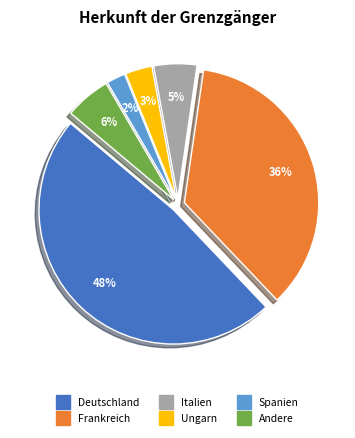

To the nearest percent, what is the difference between the largest and smallest slice percentages?

46%